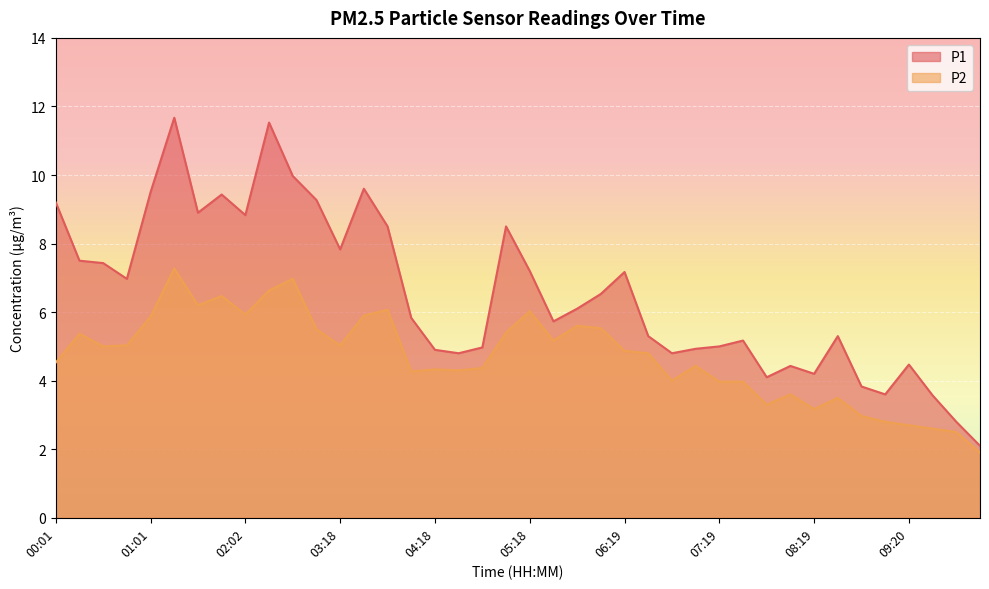

True or false: P1 and P2 intersect in this chart.

False